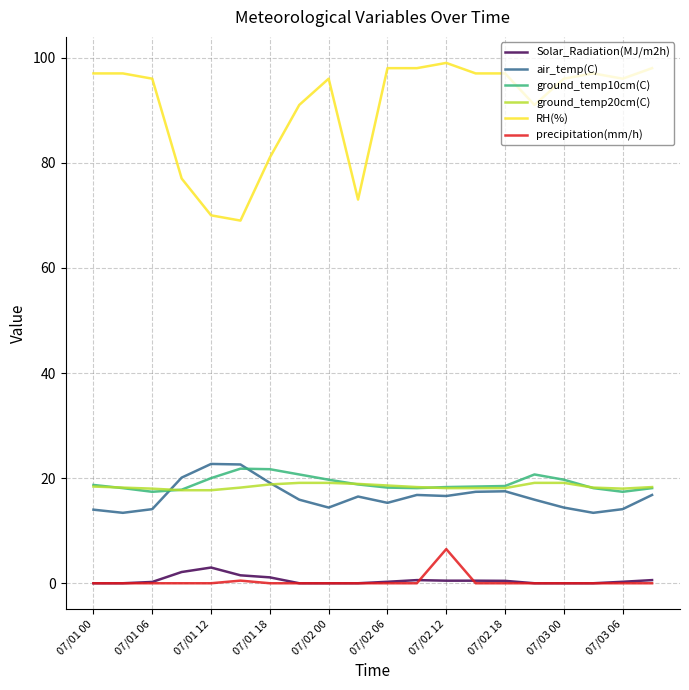

Which series has the widest spread of values?

RH(%)